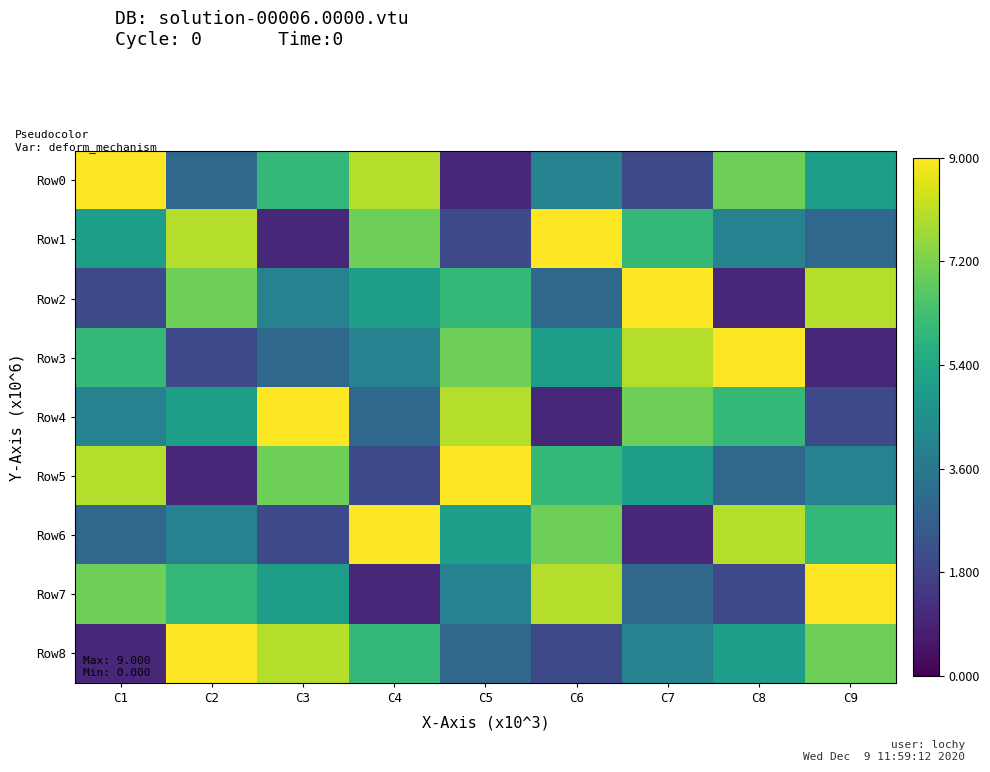

At how many categories does at least one series exceed 4?

9